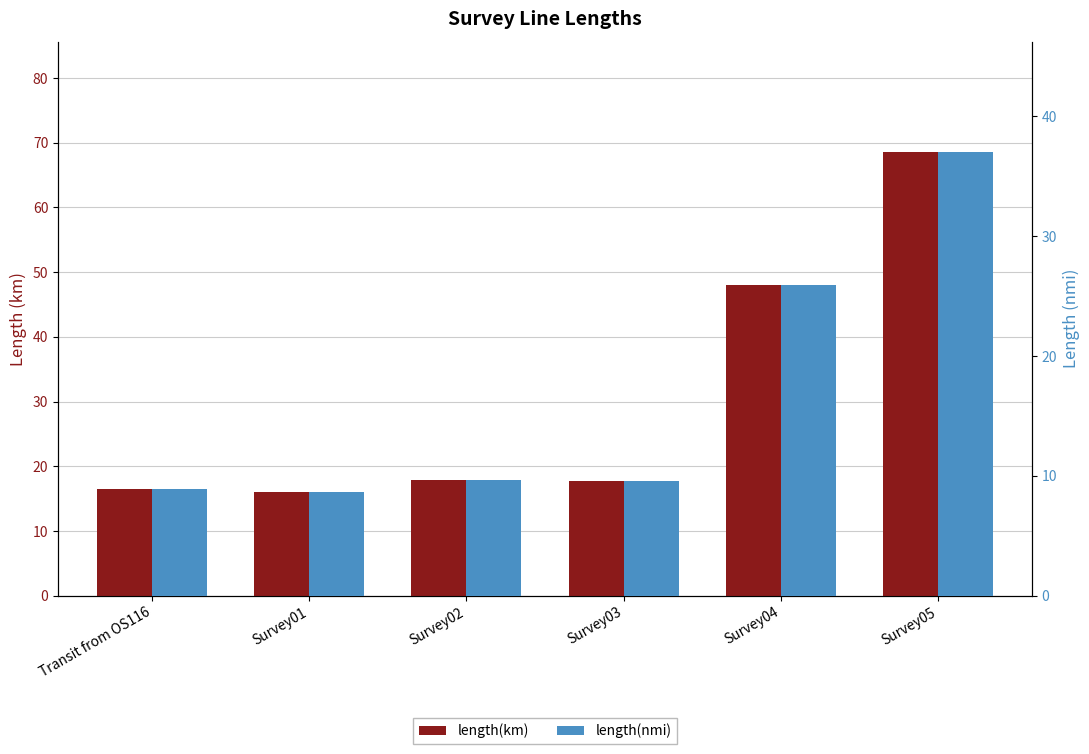

What is the minimum value for length(km)?

16.0